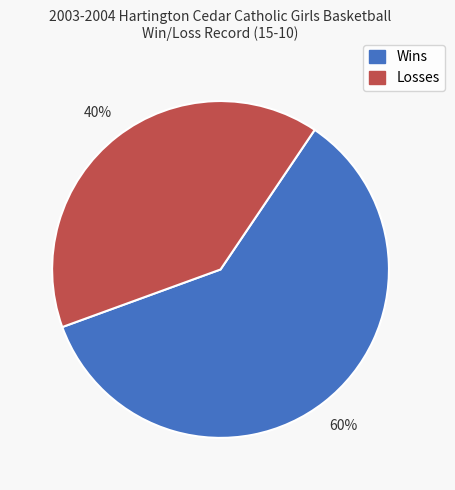

To the nearest percent, what percentage of the pie is Losses?

40%